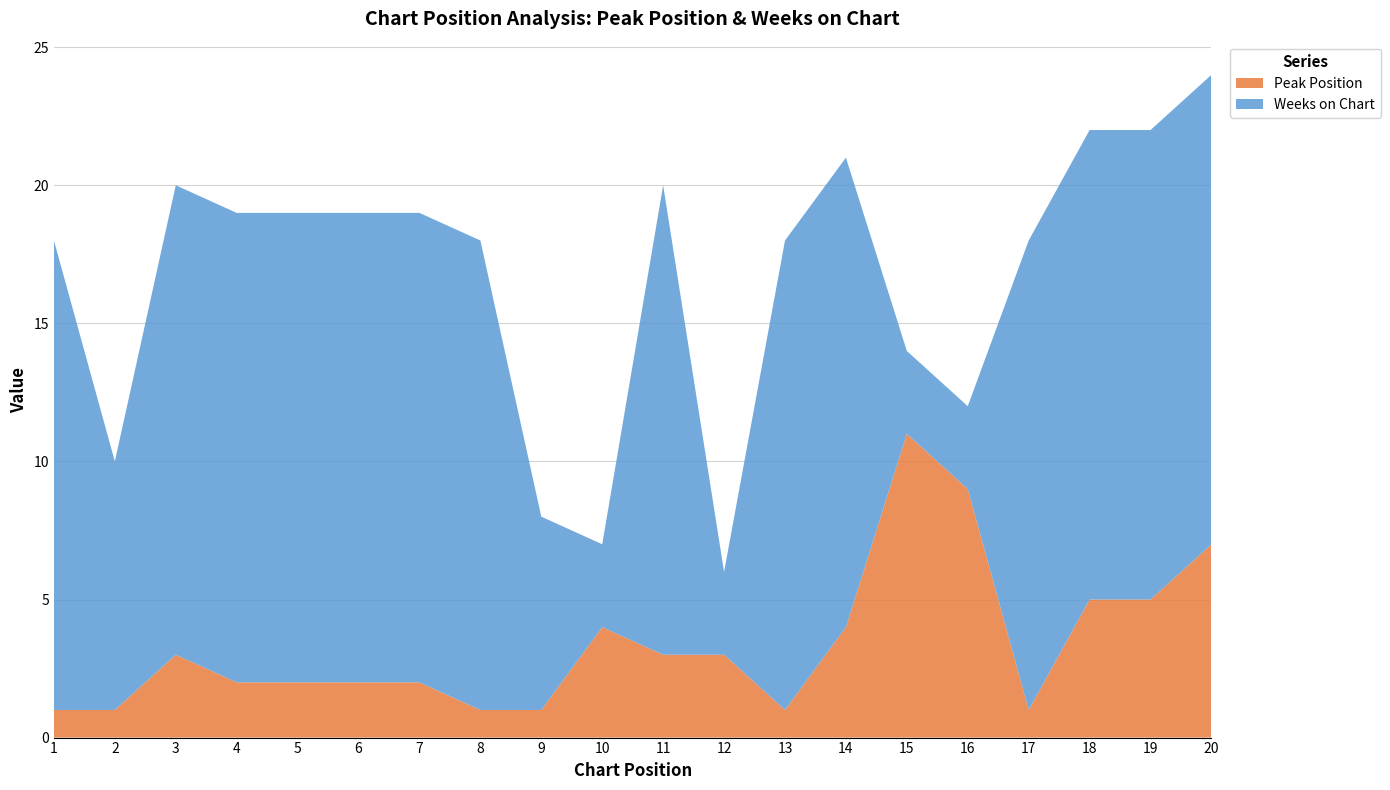

Reading right to left, transcribe all the data shown in this chart.

Peak Position: 20=7	19=5	18=5	17=1	16=9	15=11	14=4	13=1	12=3	11=3	10=4	9=1	8=1	7=2	6=2	5=2	4=2	3=3	2=1	1=1
Weeks on Chart: 20=17	19=17	18=17	17=17	16=3	15=3	14=17	13=17	12=3	11=17	10=3	9=7	8=17	7=17	6=17	5=17	4=17	3=17	2=9	1=17